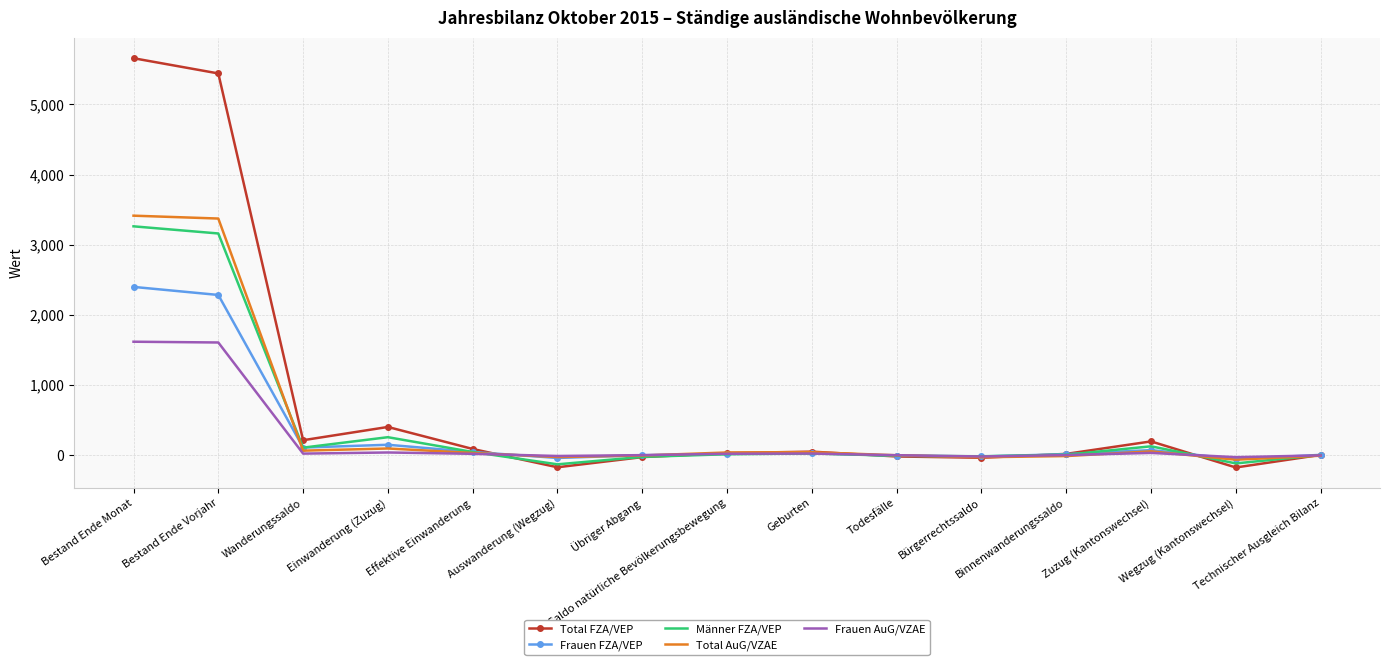

What is the difference between the highest and lowest values at Wegzug (Kantonswechsel)?

147